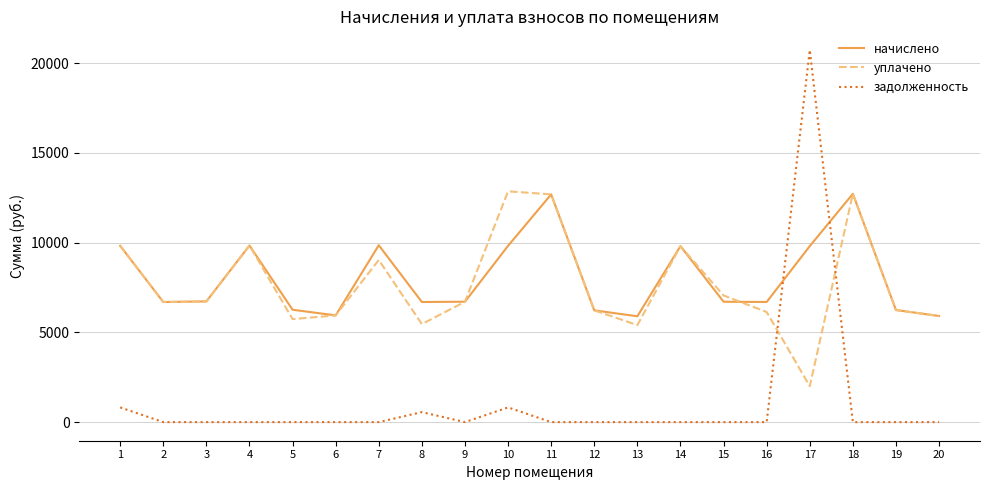

Where is the first local maximum for уплачено?

4